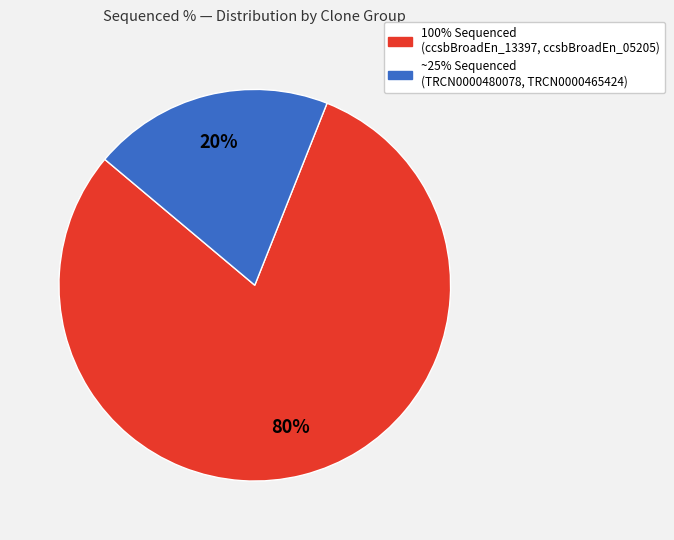

Is there a majority slice in this chart?

Yes